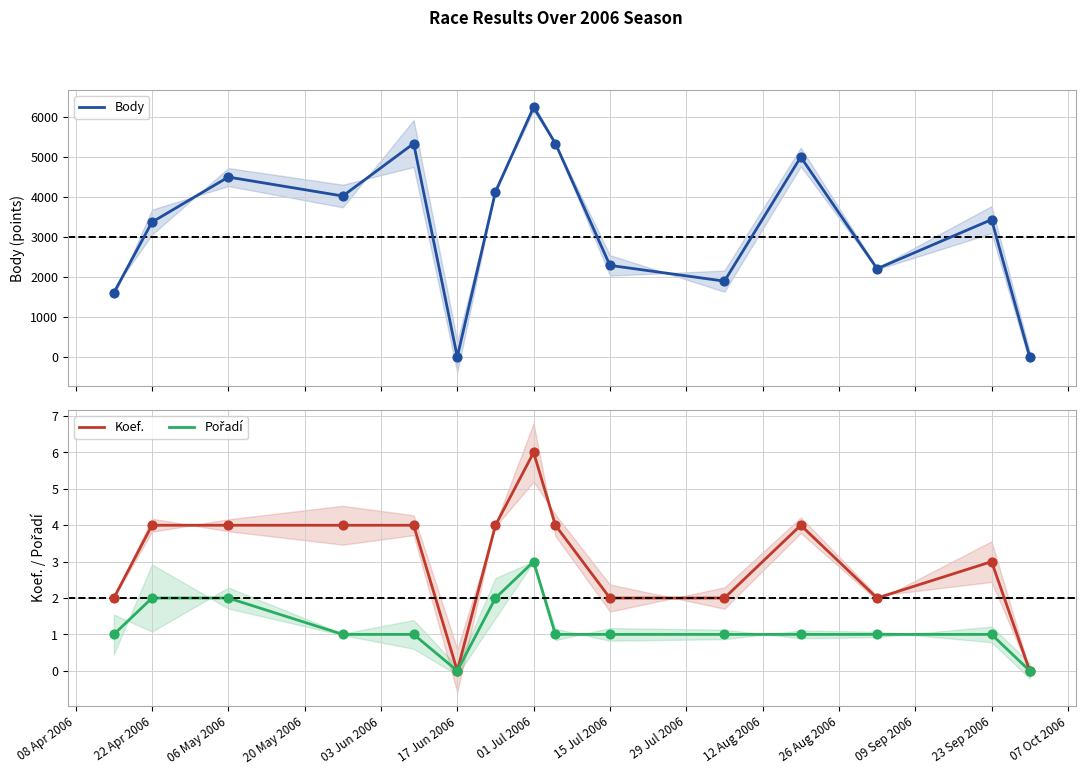

Which series contains the lowest Y value?

Body